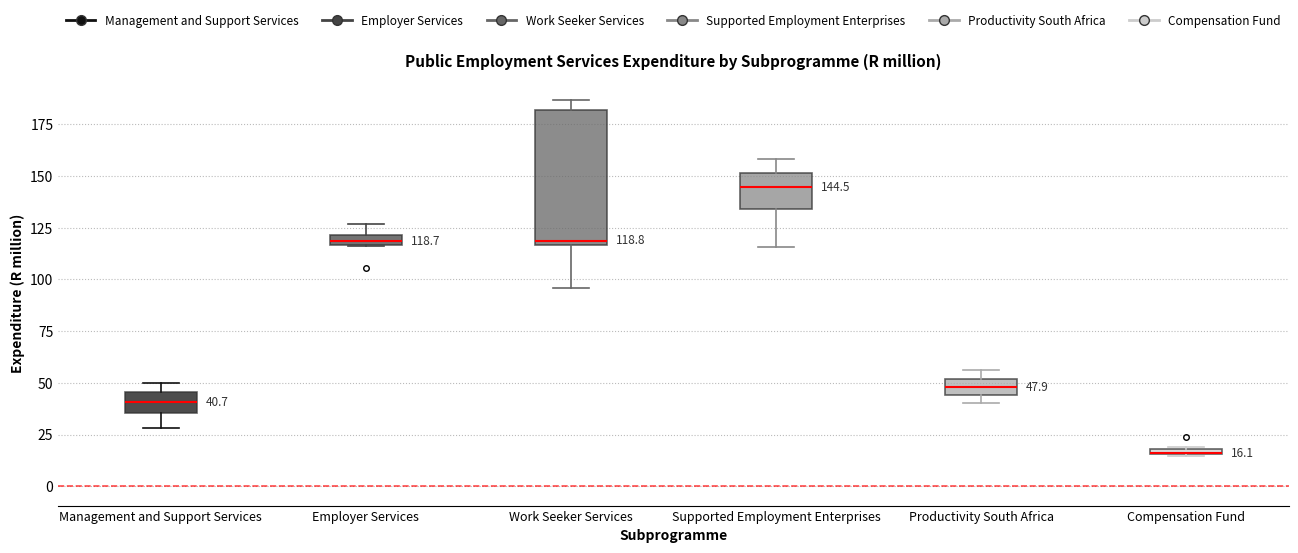

Which box is the tallest, from its lower edge to its upper edge?

Work Seeker Services